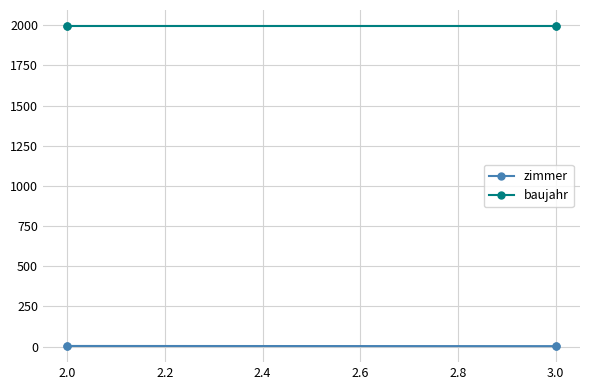

The value of baujahr at 3.0 is 1995. True or false?

True